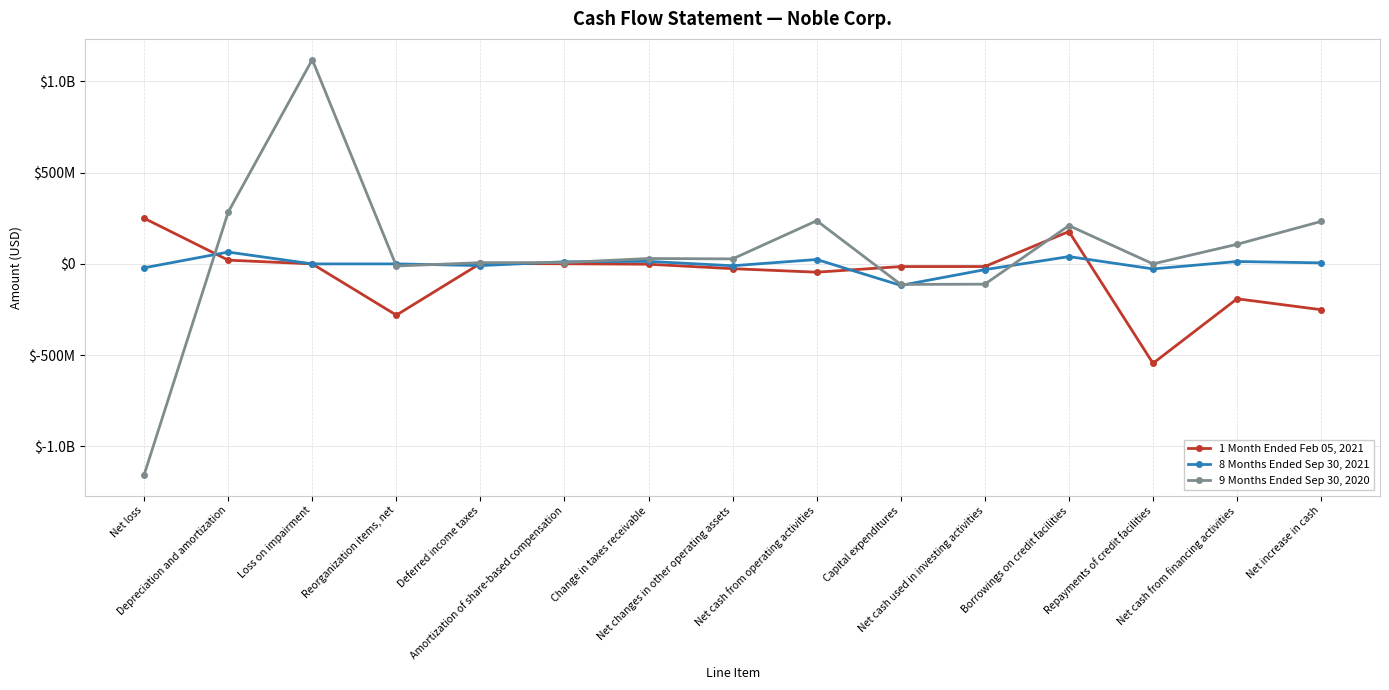

What is the label of the 8th point from the left?

Net changes in other operating assets